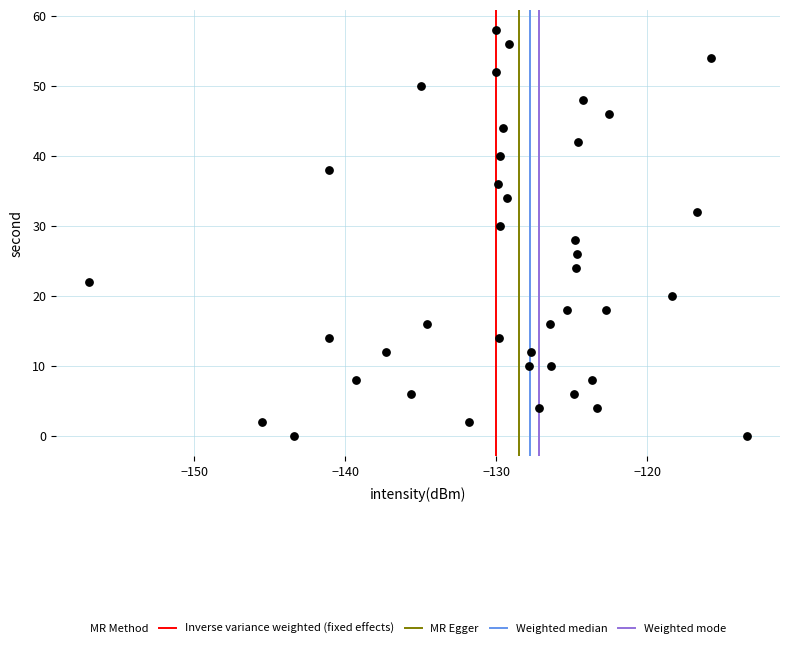

What is the range of Y values (max minus min)?

58